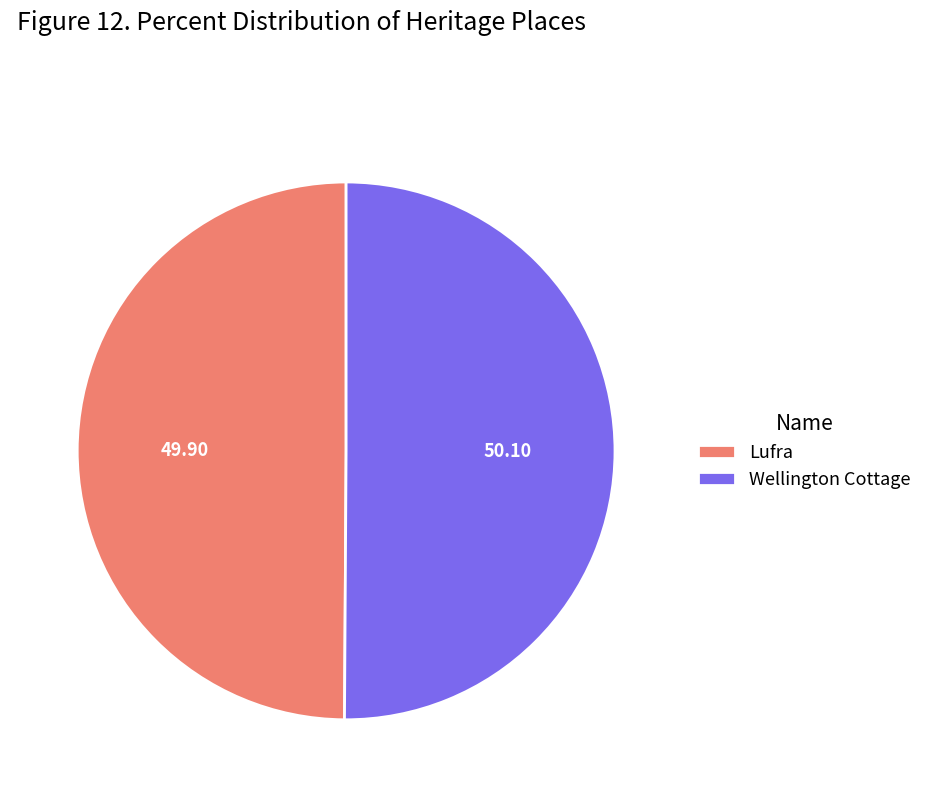

How many slices are in this pie chart?

2